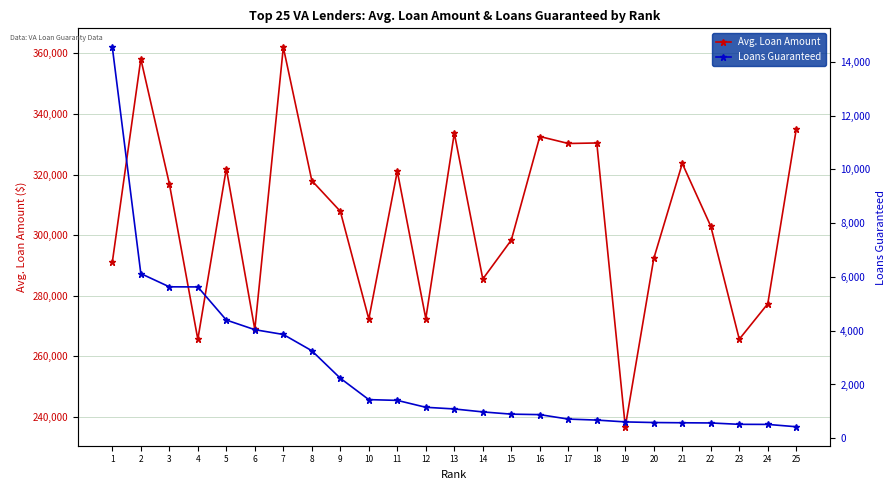

Is it true that Avg. Loan Amount equals 170235 at 1?

False